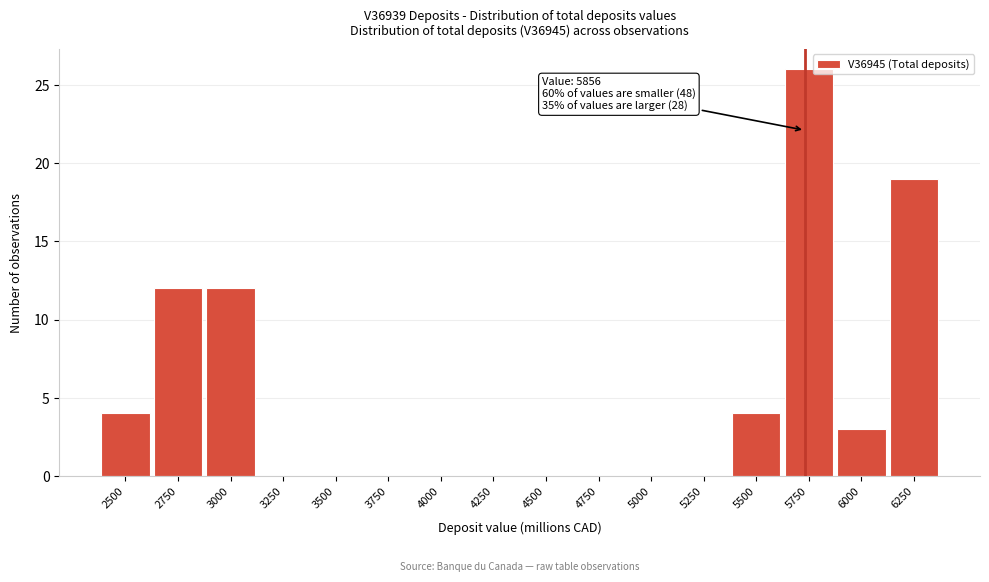

Reading left to right, what are all the values shown in this chart?

2500=4	2750=12	3000=12	3250=0	3500=0	3750=0	4000=0	4250=0	4500=0	4750=0	5000=0	5250=0	5500=4	5750=26	6000=3	6250=19